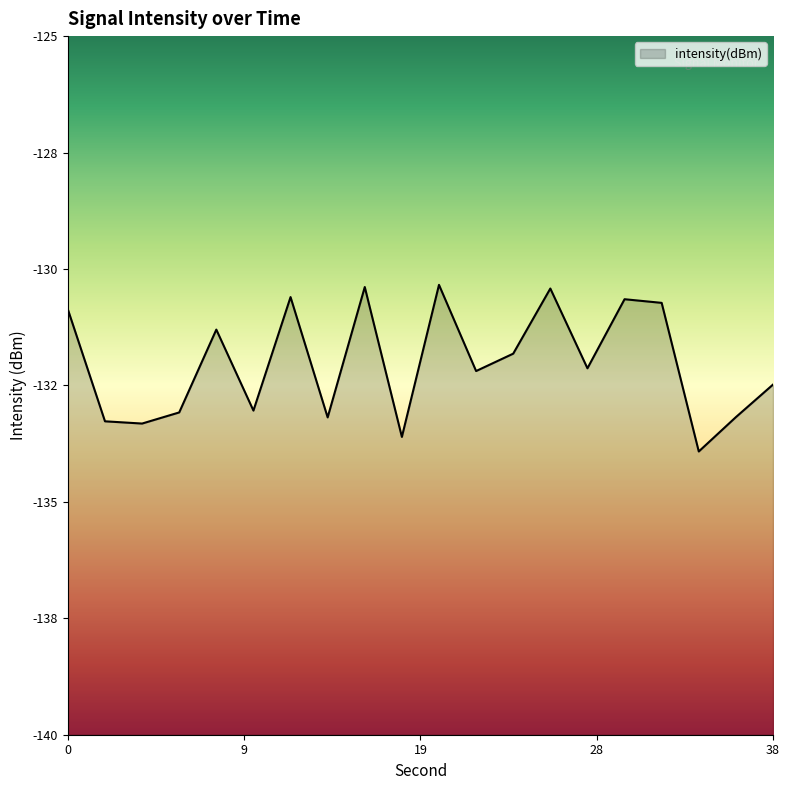

Is it true that the value at 10 is -75.6?

False